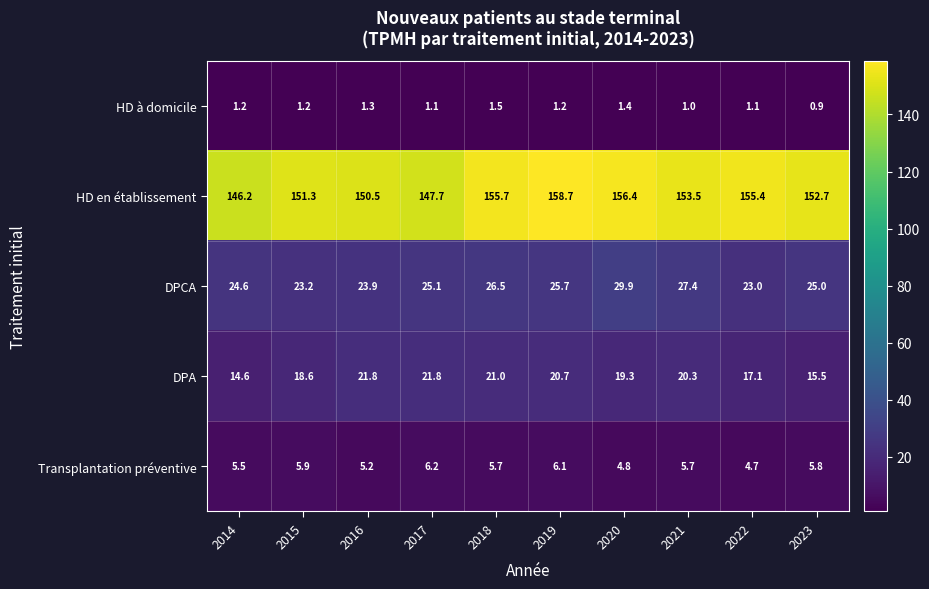

What value does the DPCA series have at 2014?

24.6